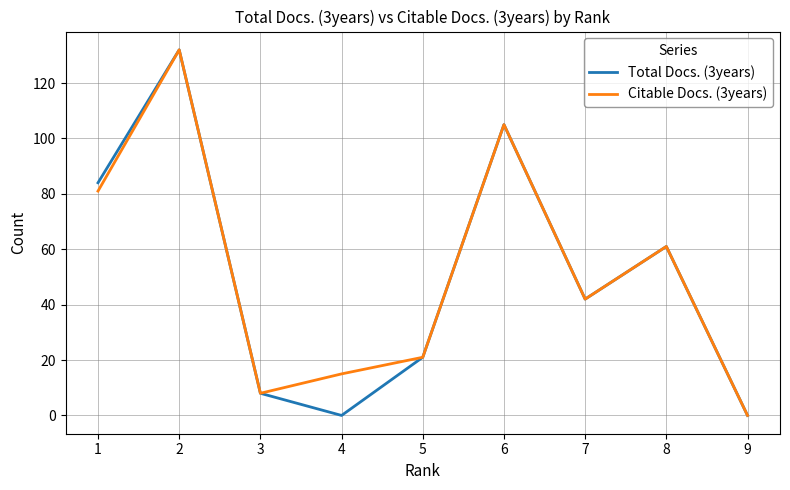

Does the chart have visible grid lines?

Yes